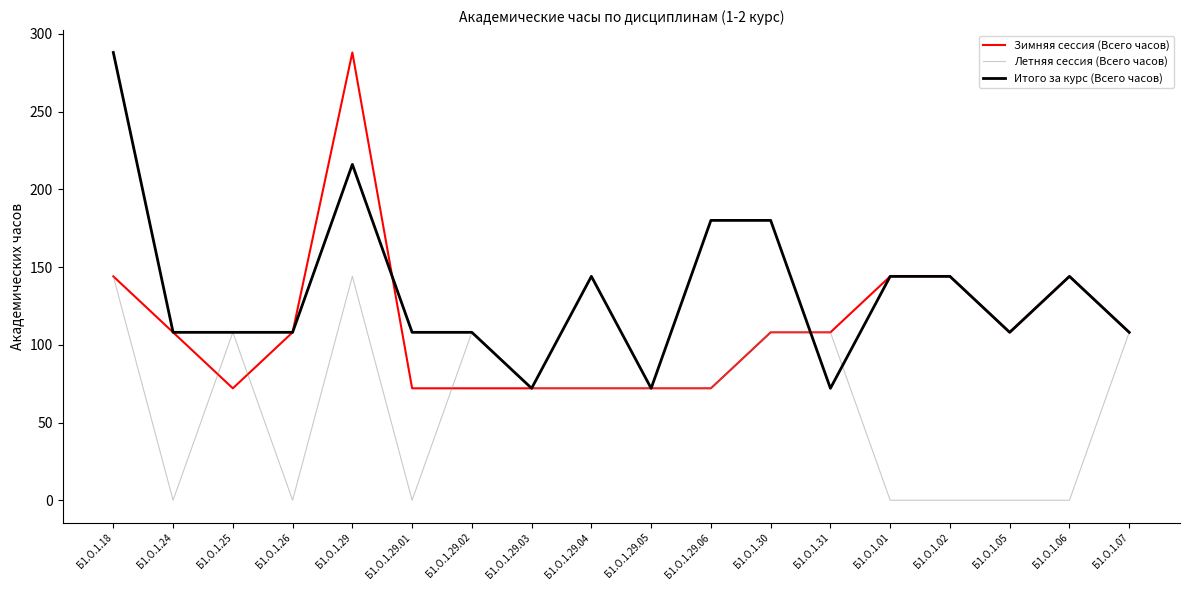

Is it true that Зимняя сессия (Всего часов) equals 23 at Б1.О.1.29.05?

False